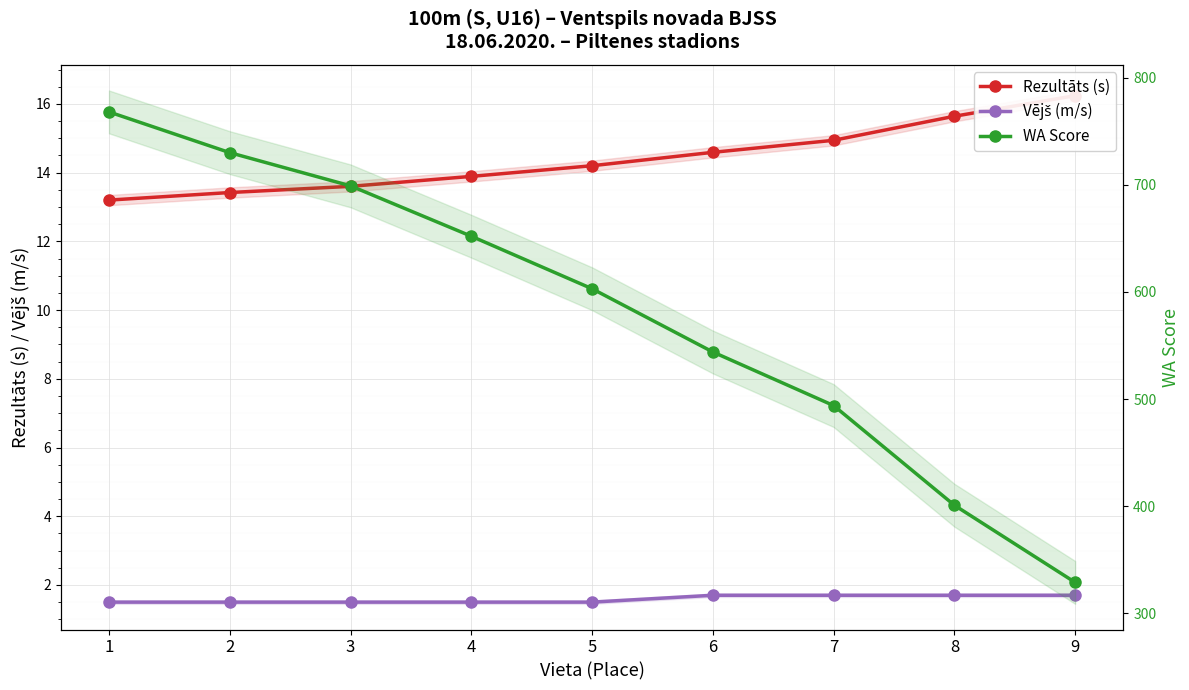

True or false: WA Score has more than 2 interior local peaks.

False